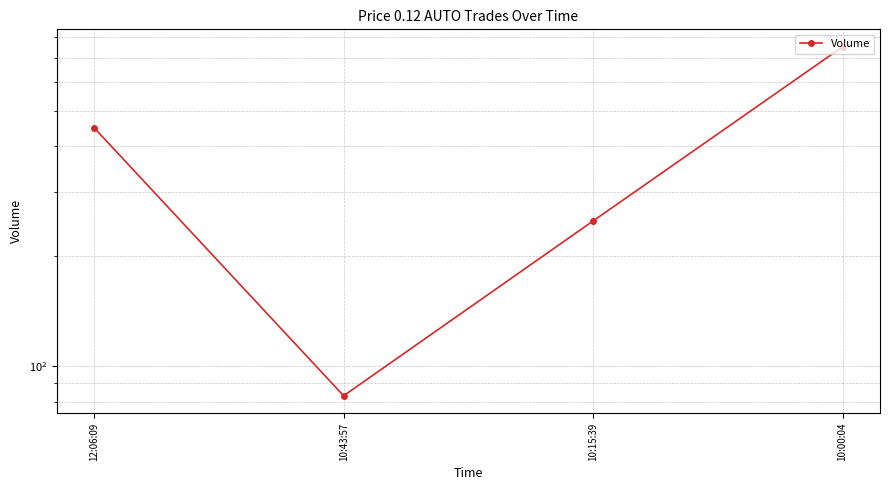

What value does the data have at 10:15:39, to the nearest 100?

200